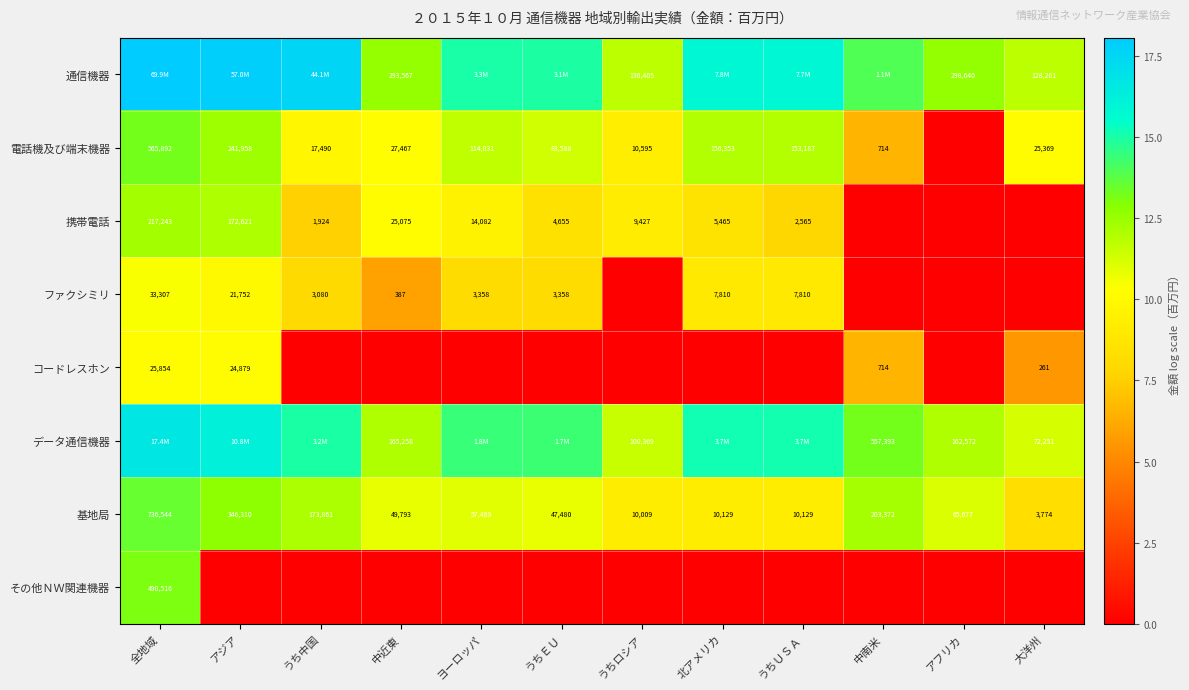

Which category has the lowest value in the 基地局 series?

大洋州